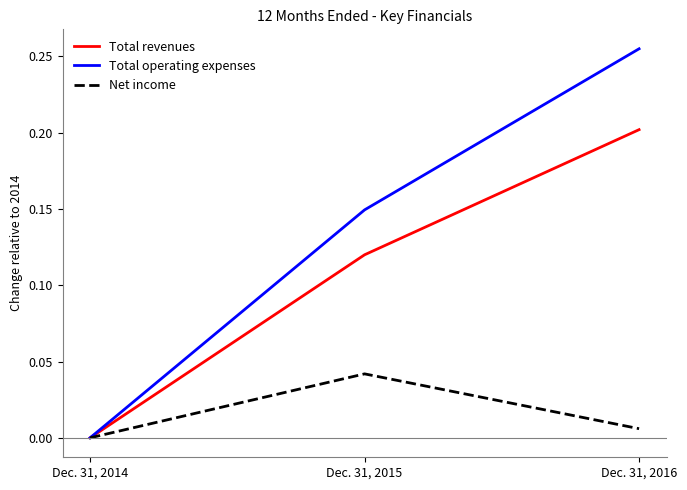

How many categories are shown in the chart?

3